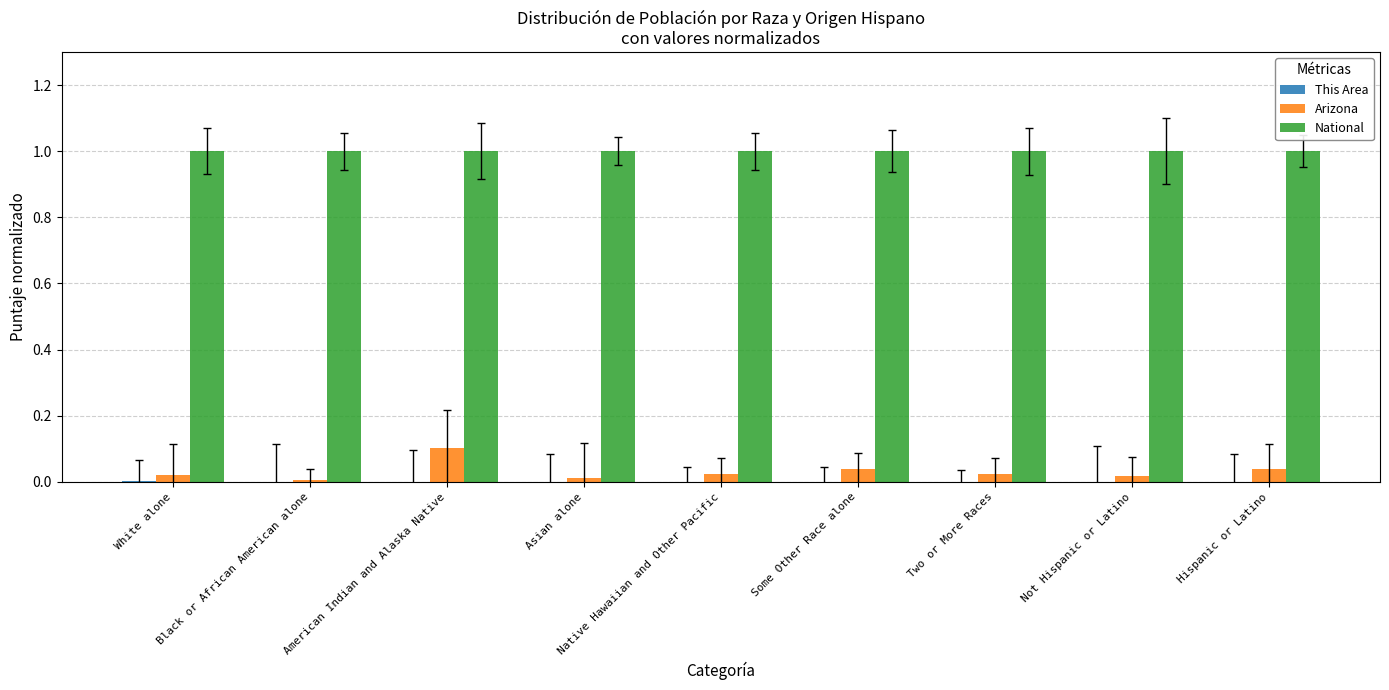

Which series has the largest total across all categories?

National